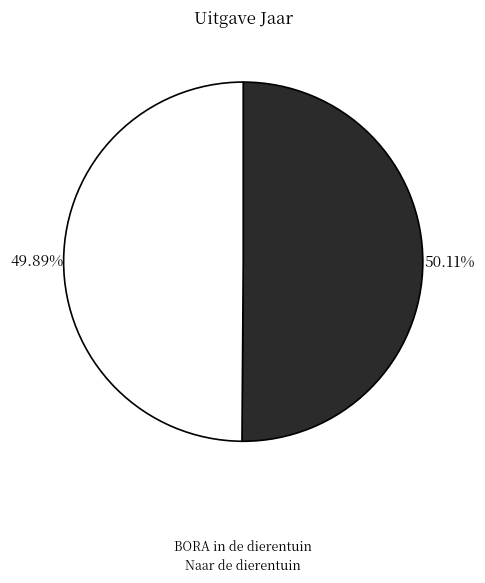

What is the ratio of the value at BORA in de dierentuin to the value at Naar de dierentuin?

1.0